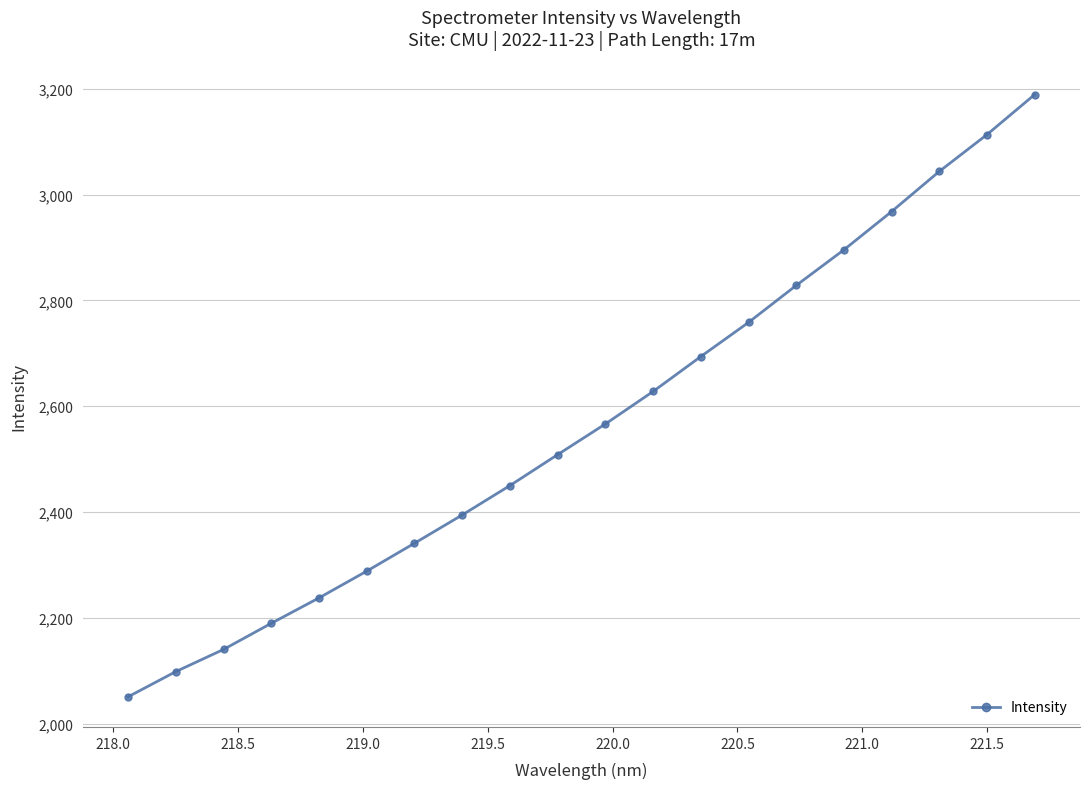

What is the difference between the second highest and second lowest values?

1015.5